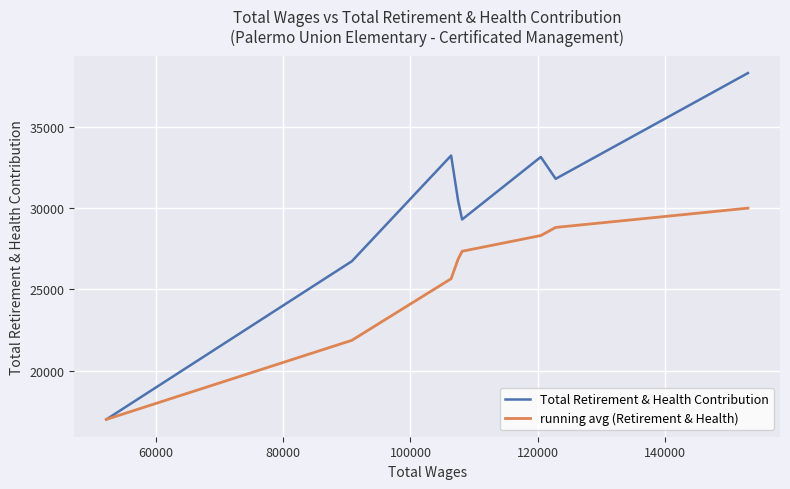

Rank the series by their maximum value, from lowest to highest.

running avg (Retirement & Health), Total Retirement & Health Contribution